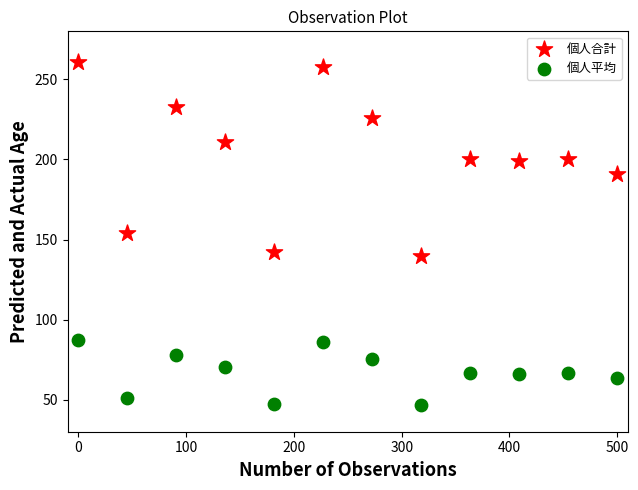

Which series reaches the maximum Y coordinate?

個人合計